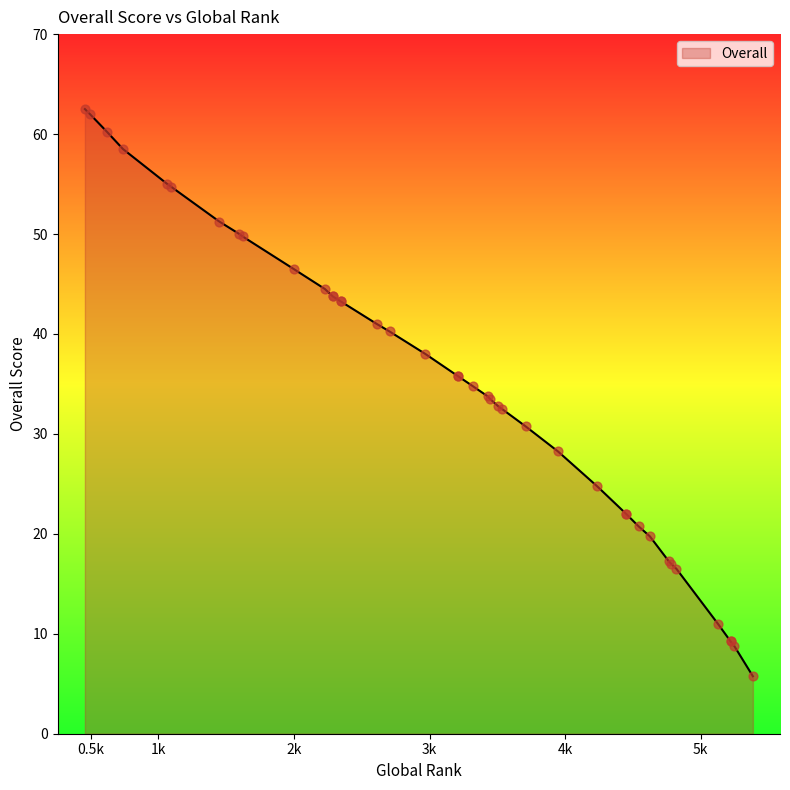

Between 5220 and 2705, which is larger?

2705